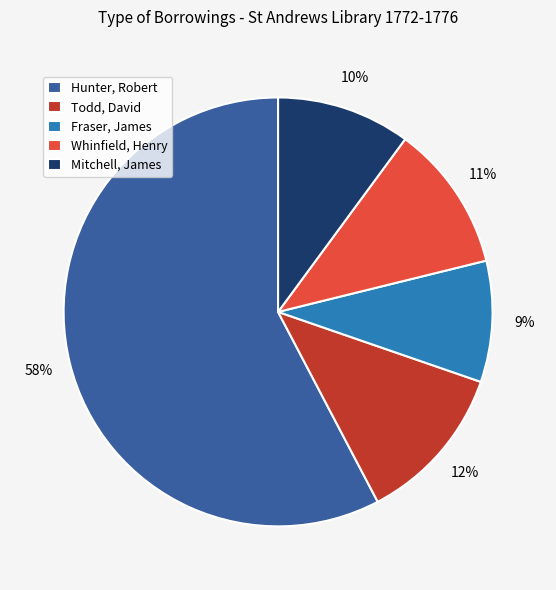

How many slices are in this pie chart?

5